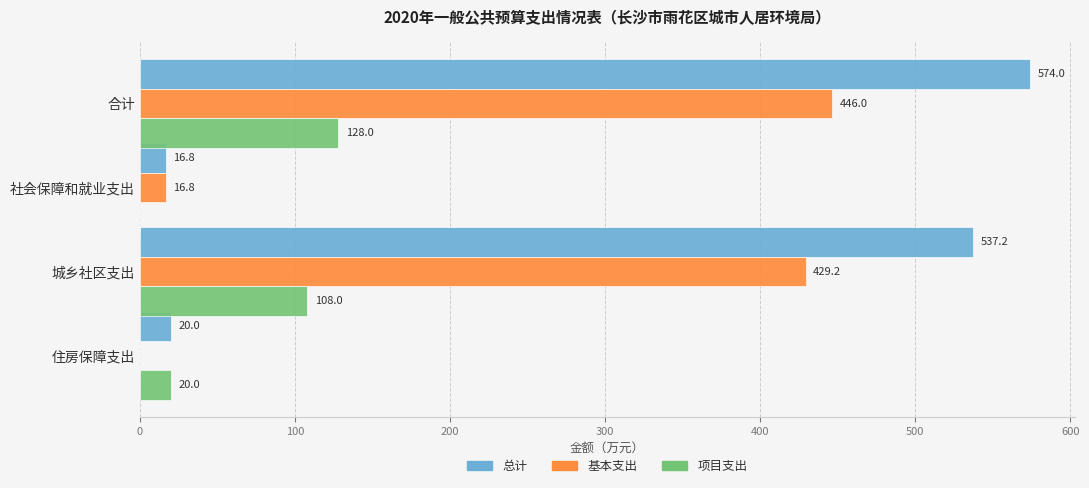

Is it true that 项目支出 equals 20.0 at 住房保障支出?

True